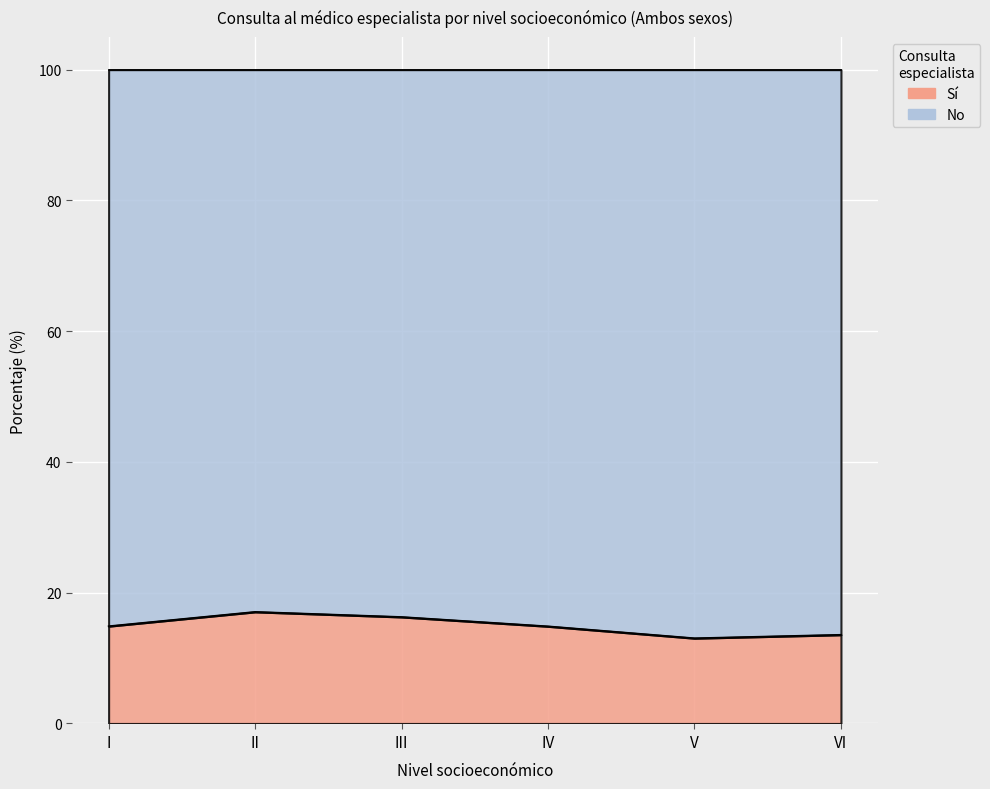

Which category has the lowest value across all series?

V